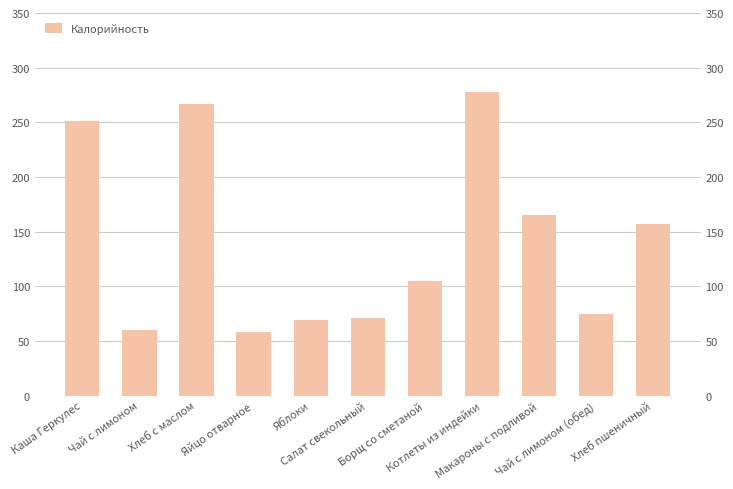

Does the chart contain stacked bars?

No